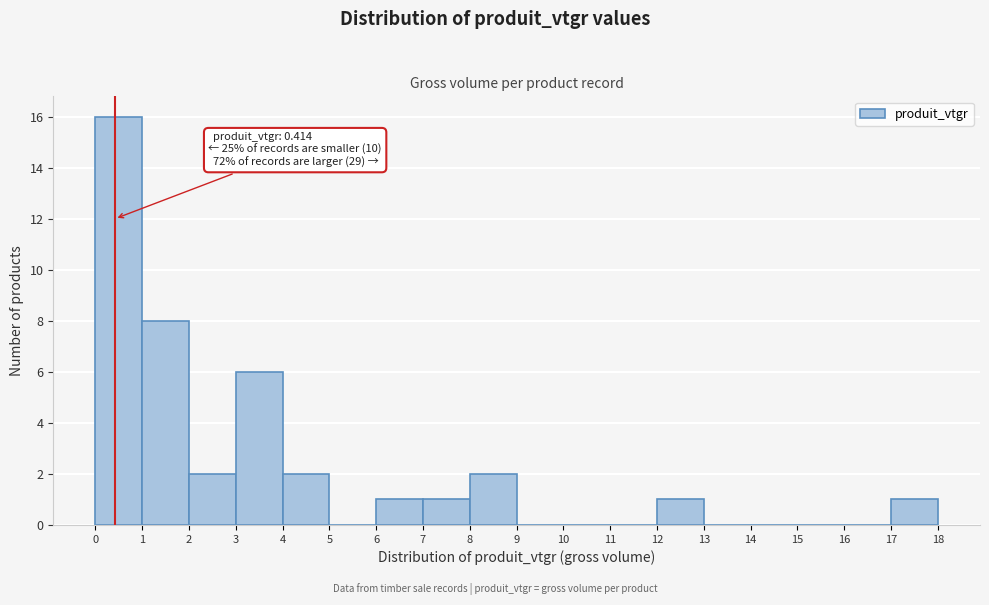

Which range on the x-axis has the tallest bar?

0 to 1